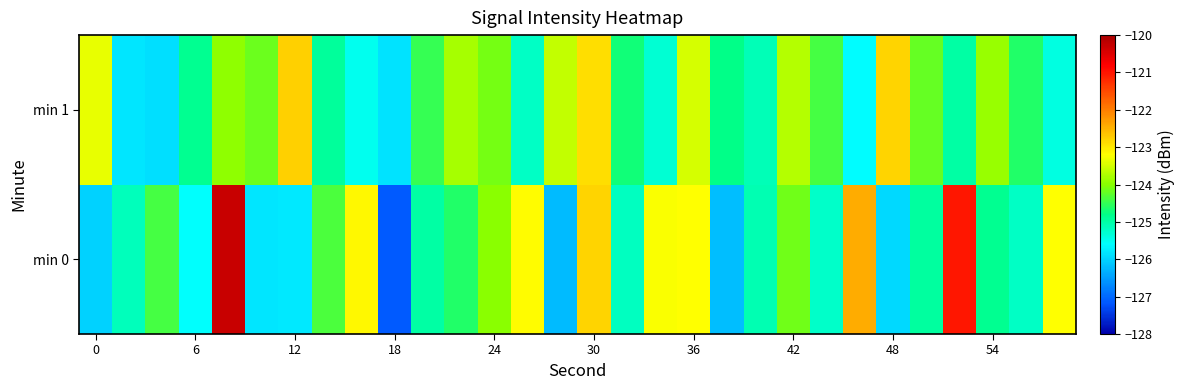

How many categories are shown in the chart?

30